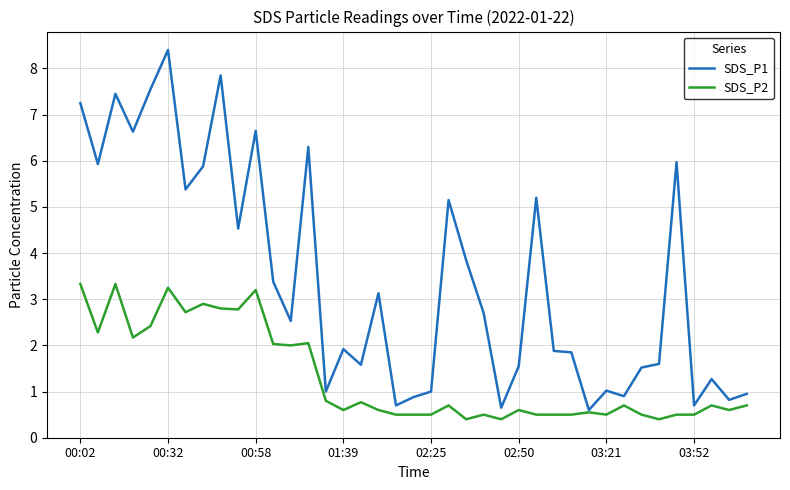

What is the minimum value shown in the chart?

0.4